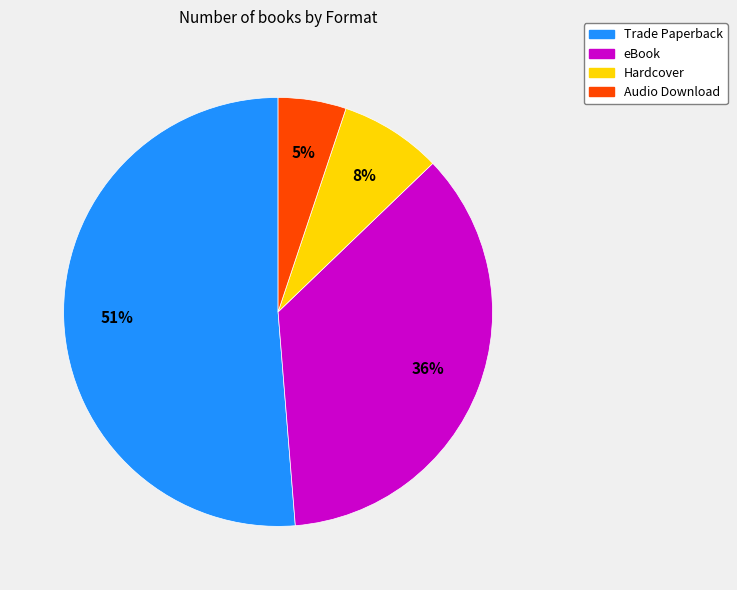

True or false: eBook accounts for 36% of the total.

True